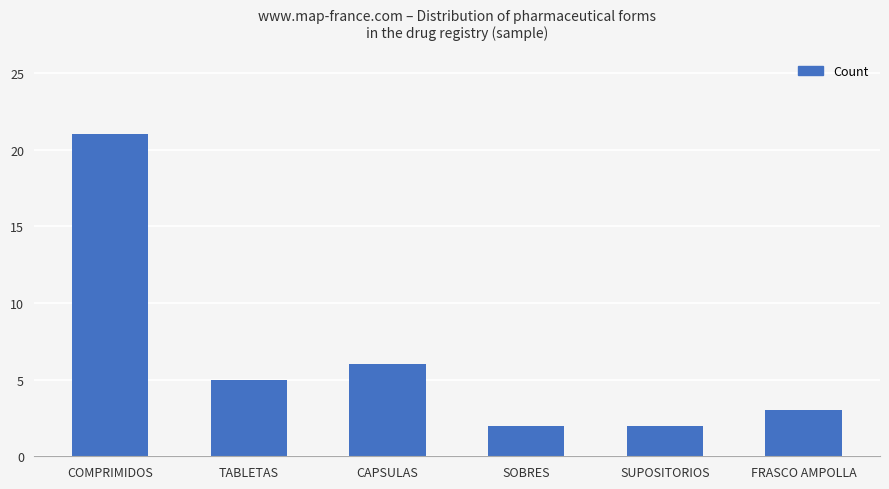

What is the greatest value displayed?

21